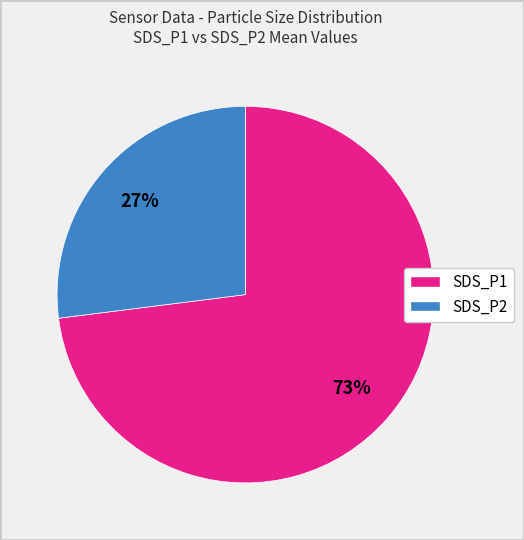

Which category has the biggest portion of the pie?

SDS_P1